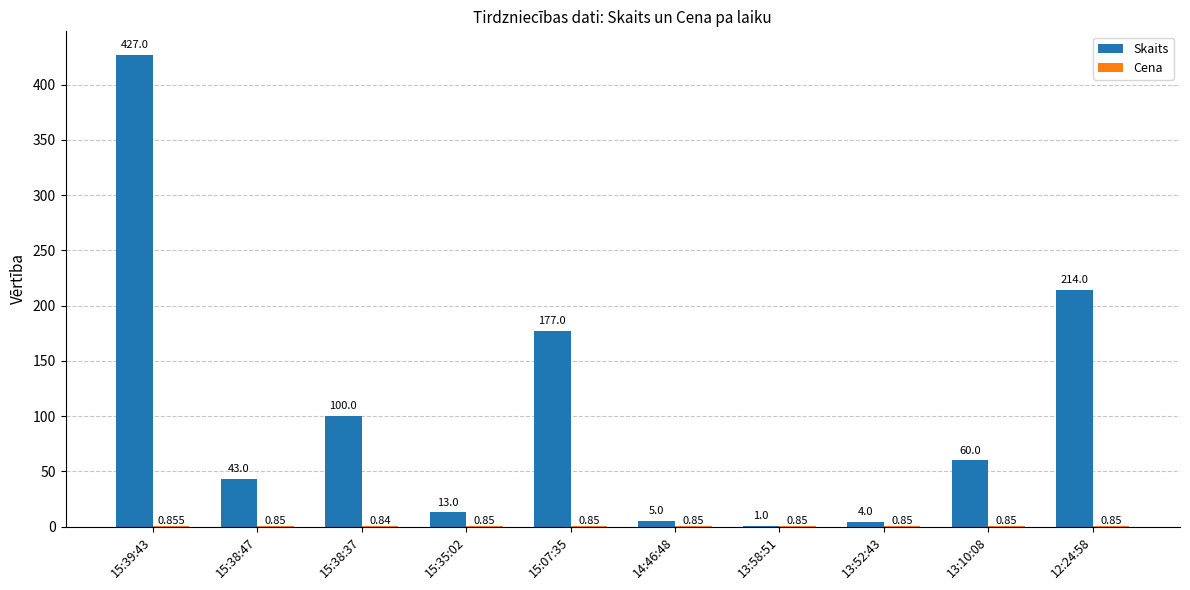

Between 15:39:43 and 12:24:58, which series saw the biggest shift?

Skaits